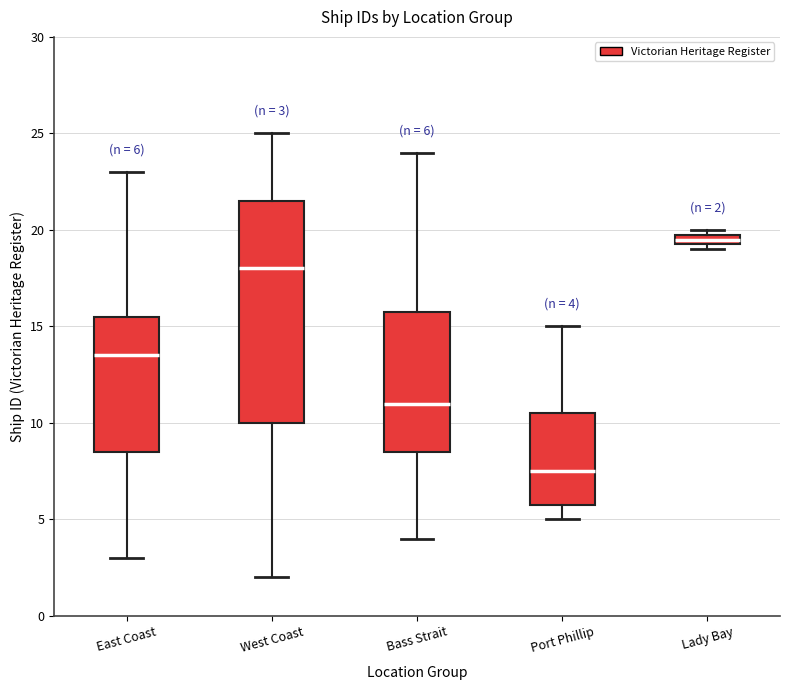

Which box has the lowest median line?

Port Phillip